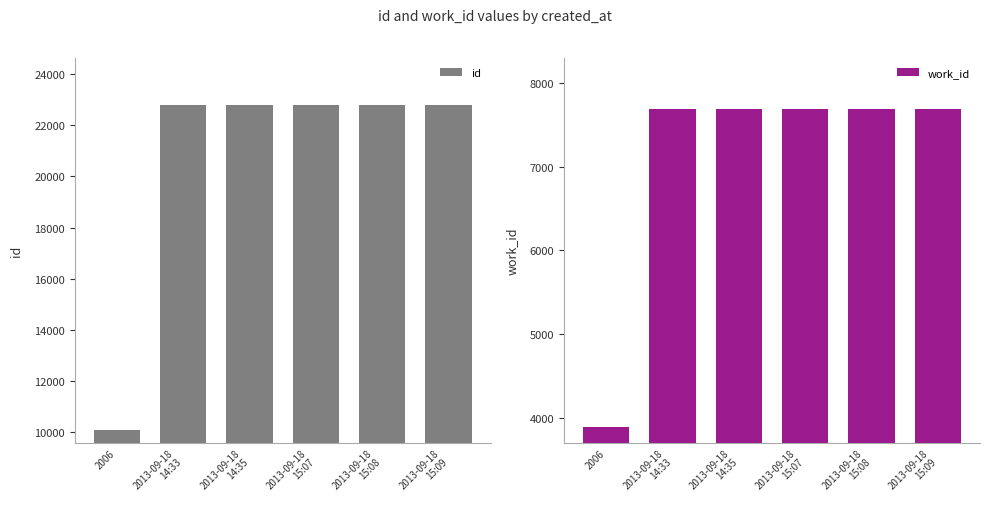

How many distinct data groups are displayed?

2